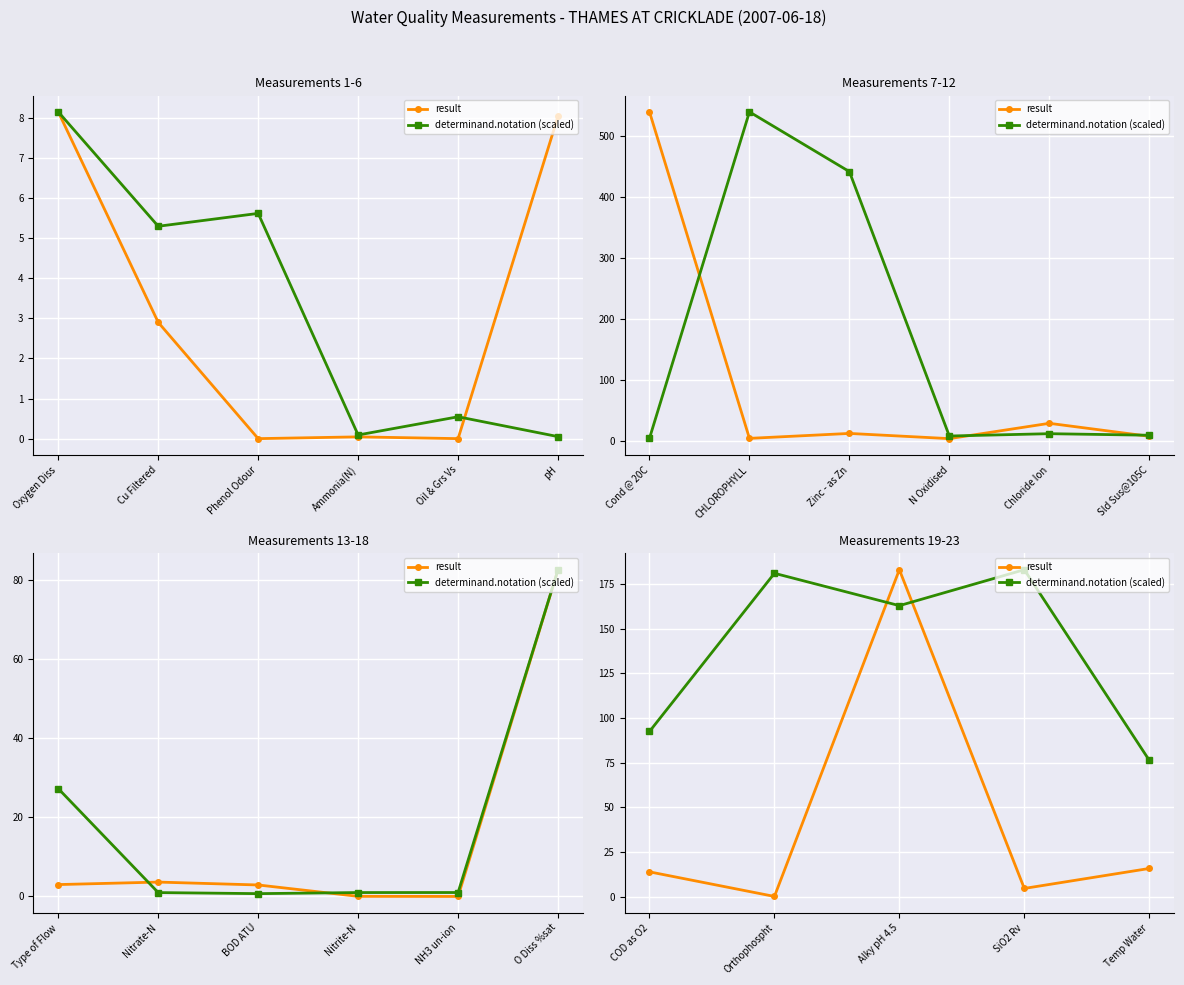

Is this an area chart (filled region under the line)?

No